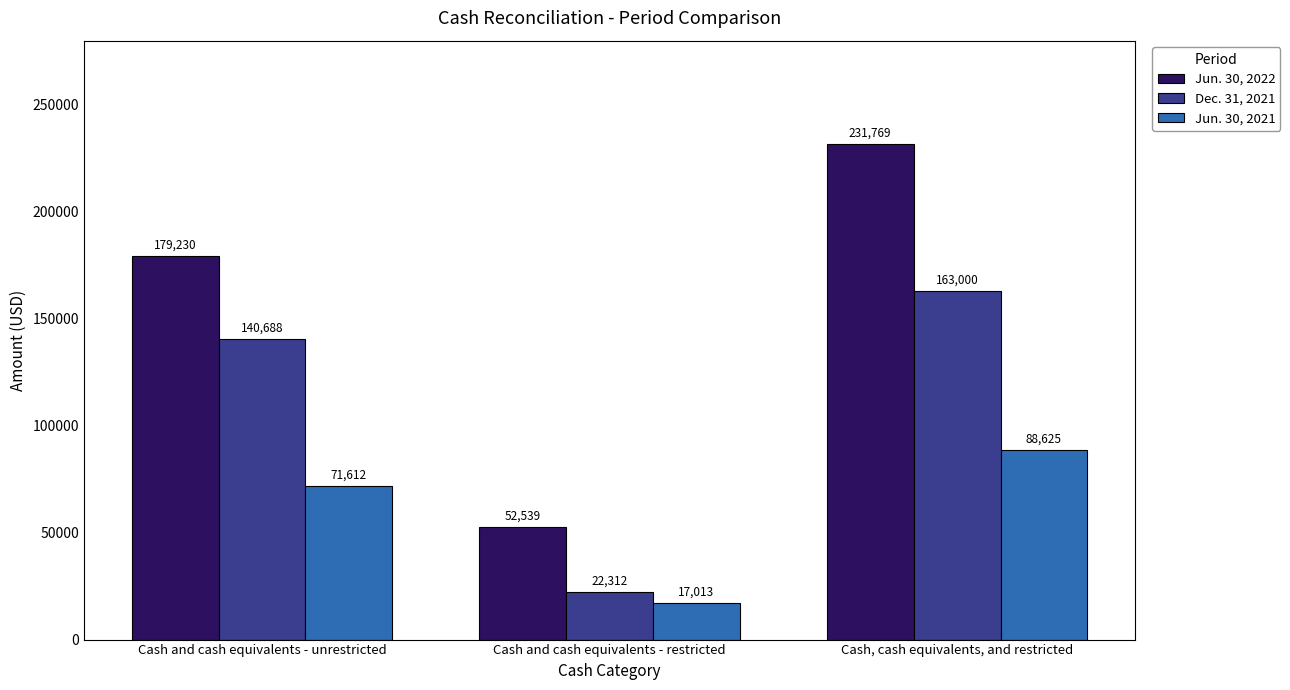

How many Dec. 31, 2021 values are between 22312 and 163000?

3